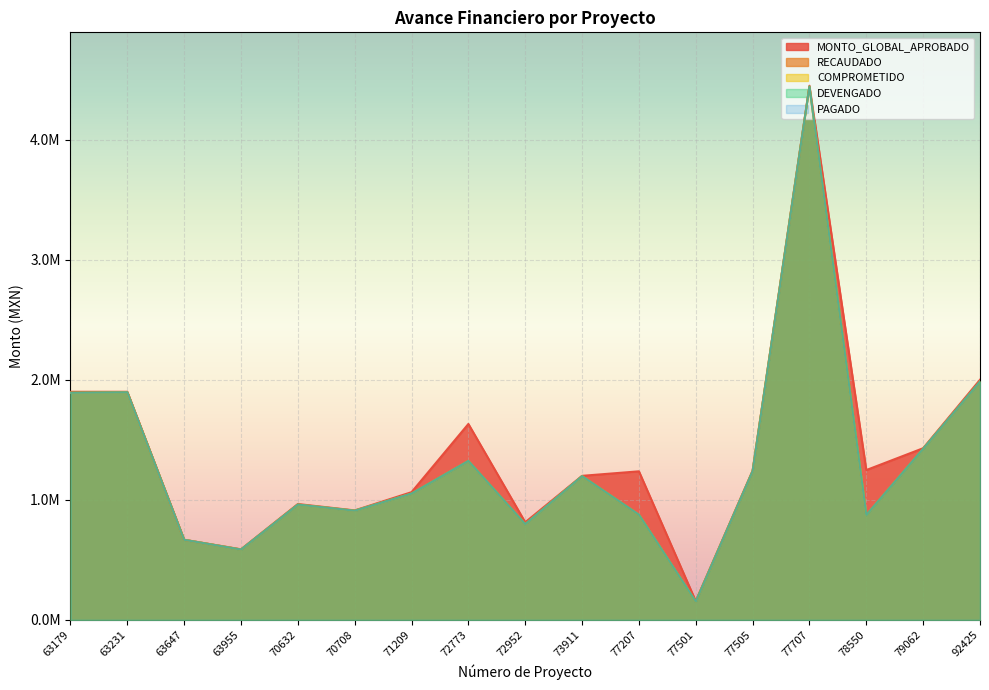

Which series has the largest range (max minus min)?

MONTO_GLOBAL_APROBADO